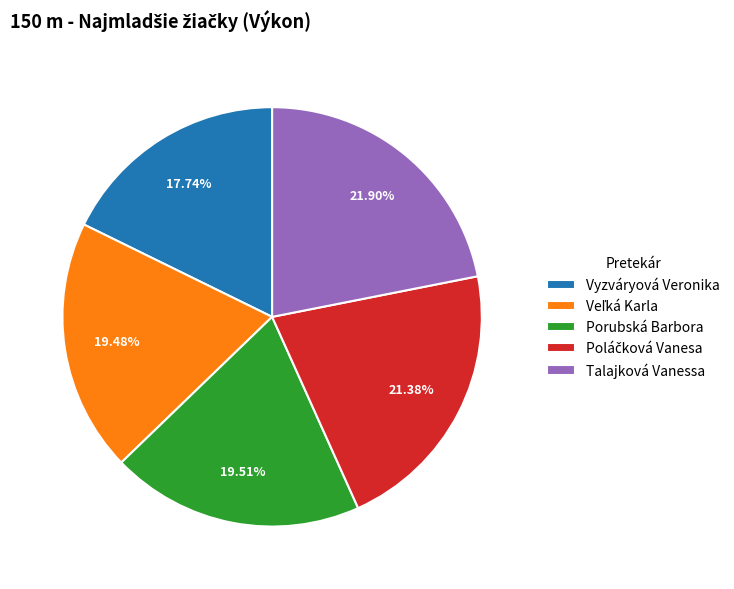

How many slices are in this pie chart?

5